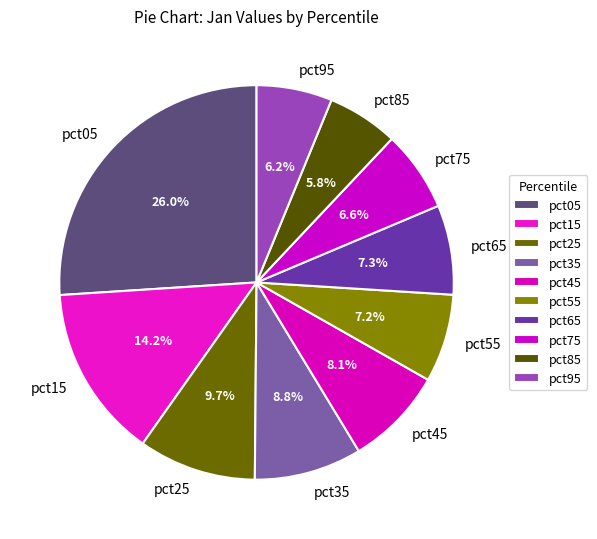

Combined, do pct85 and pct35 account for over 50%?

No